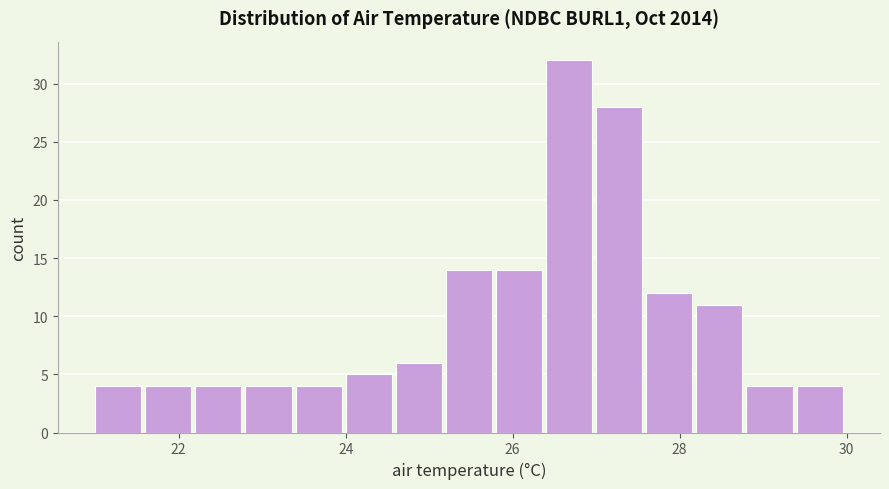

Read against the x-axis, roughly where is the centre of the tallest bar?

26.6